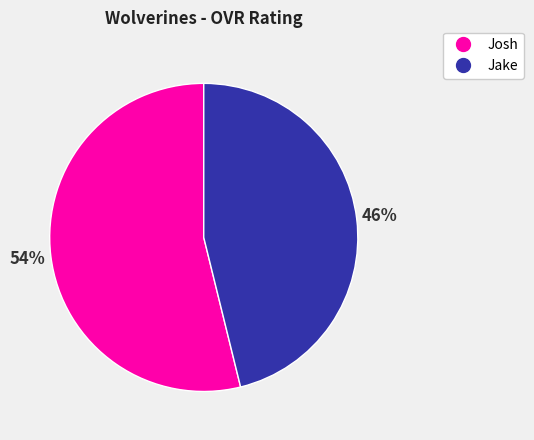

To the nearest percent, what is the difference between the largest and smallest slice percentages?

8%